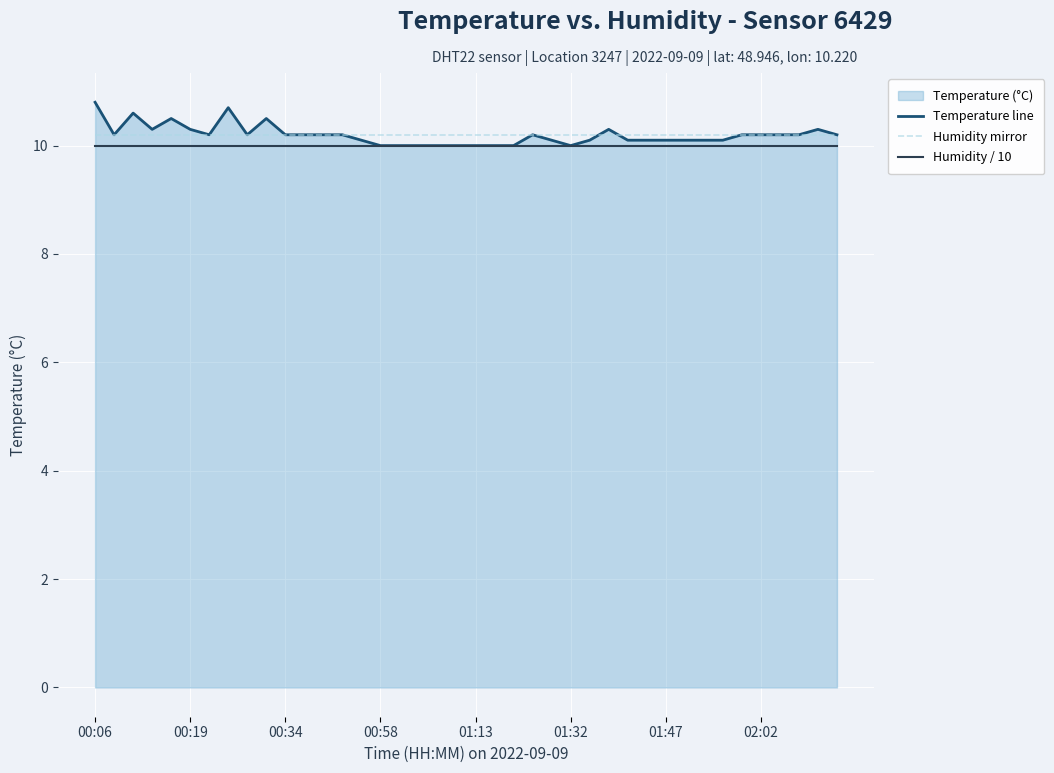

Which has a higher value, 17 or 11?

11